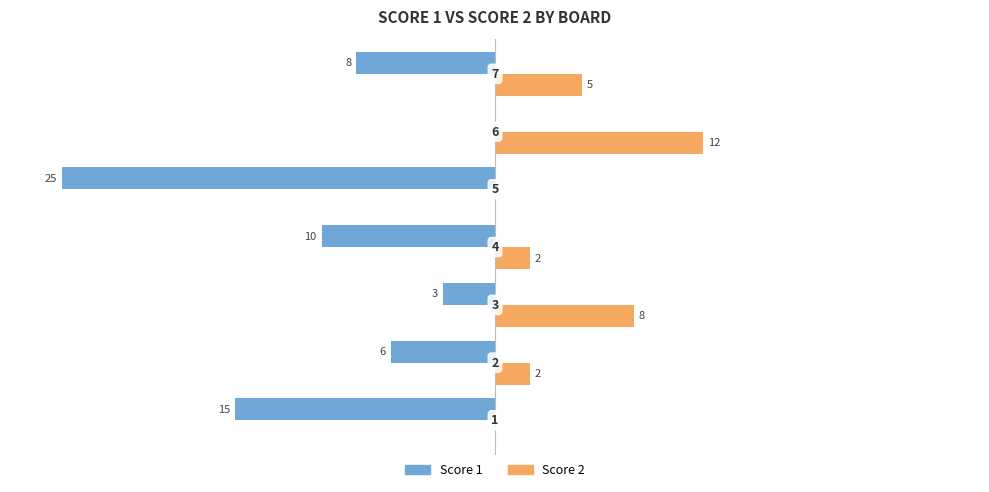

What are all the series names shown in the legend?

Score 1, Score 2